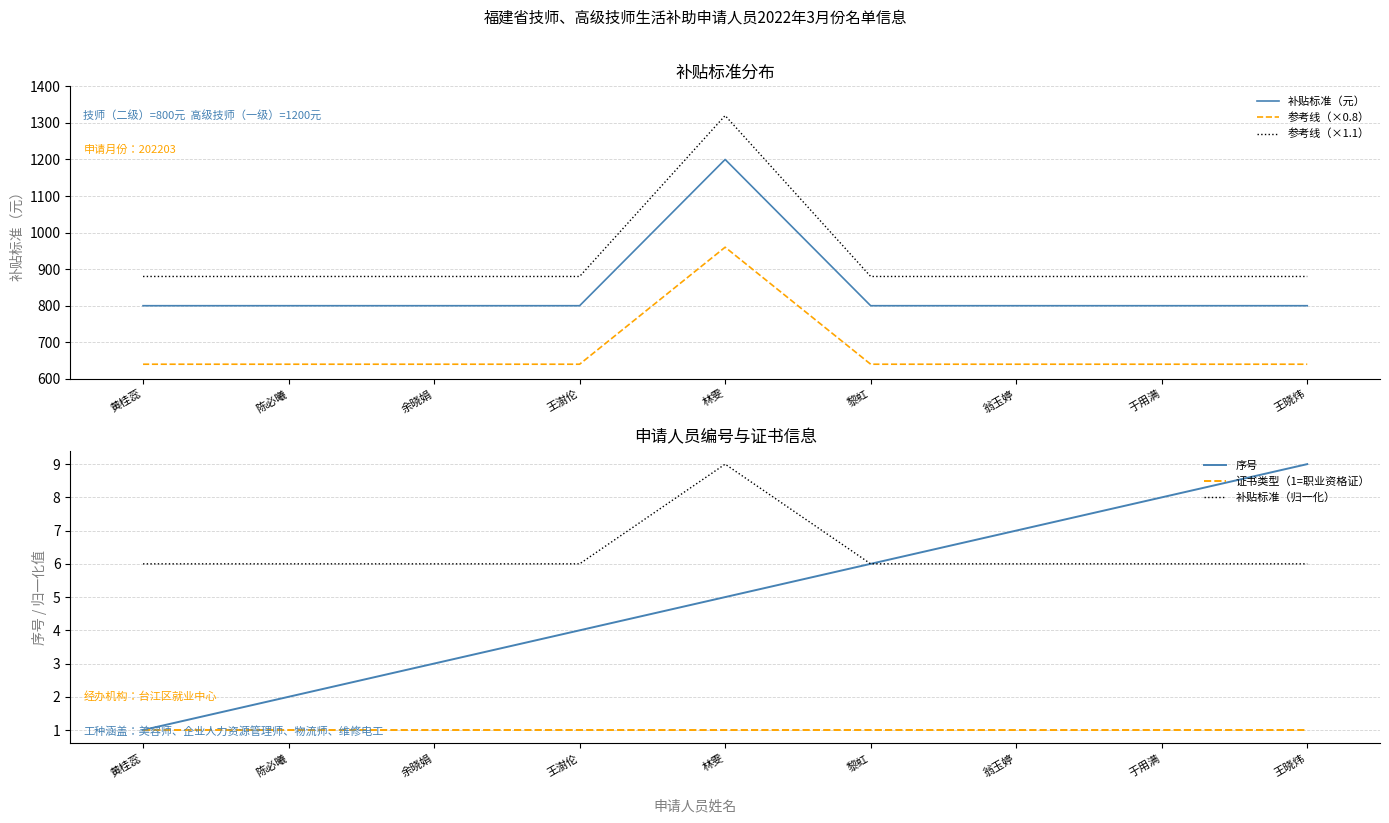

True or false: 序号 and 参考线（×1.1） intersect in this chart.

False